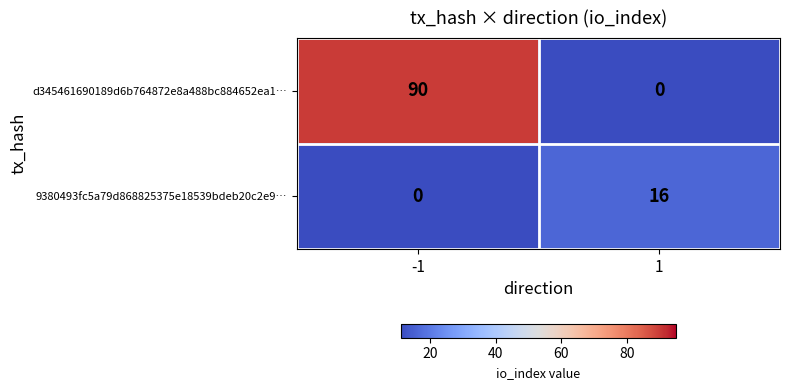

What is the average value of the d345461690189d6b764872e8a488bc884652ea1… series?

45